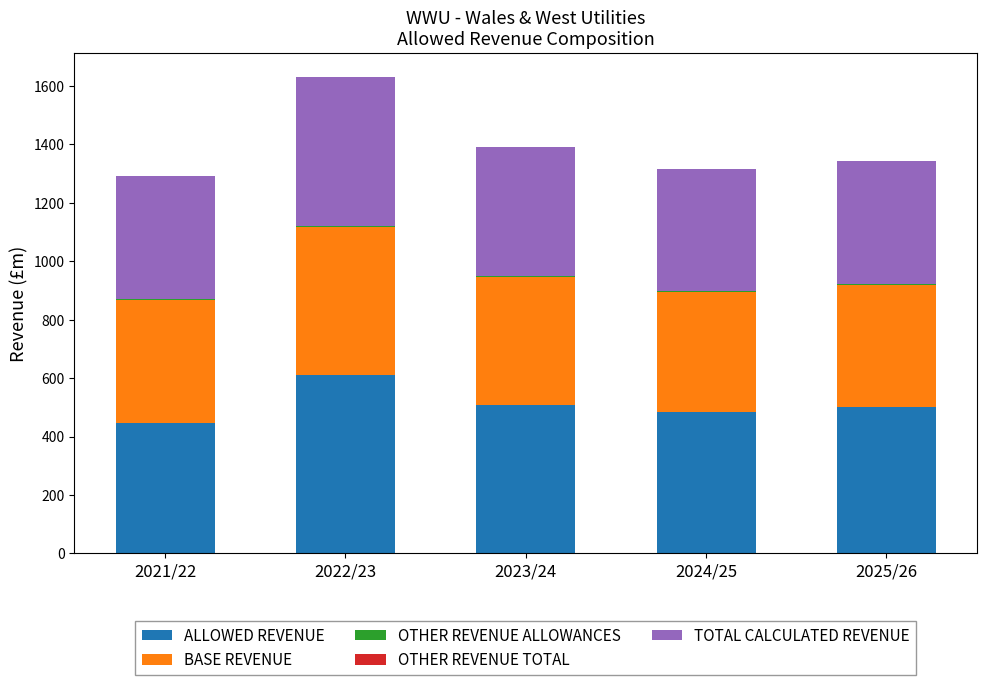

The value of TOTAL CALCULATED REVENUE at 2022/23 is 201.1. True or false?

False